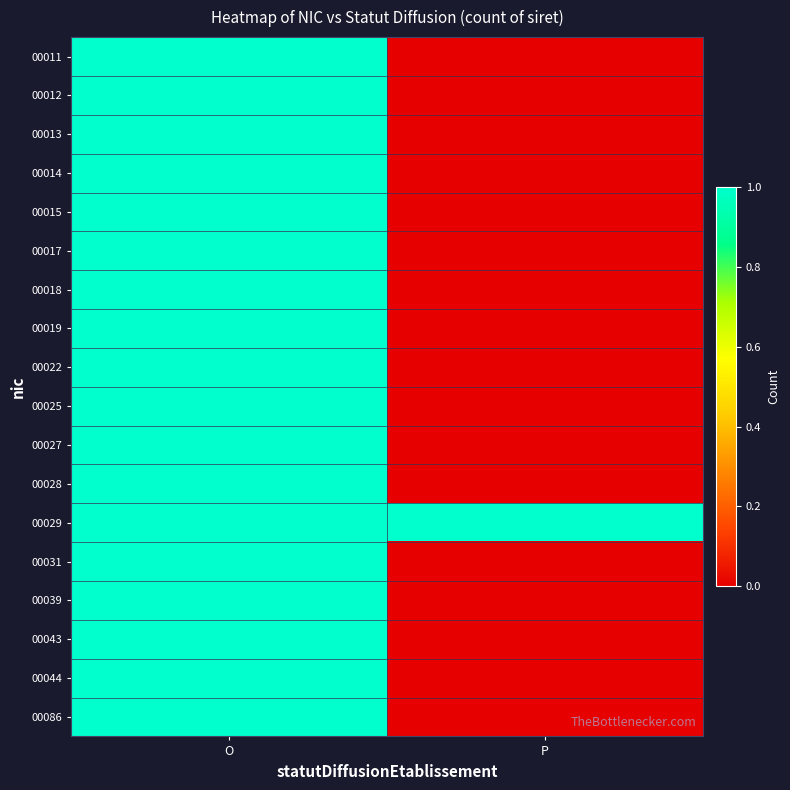

Which category has the highest value across all series?

O